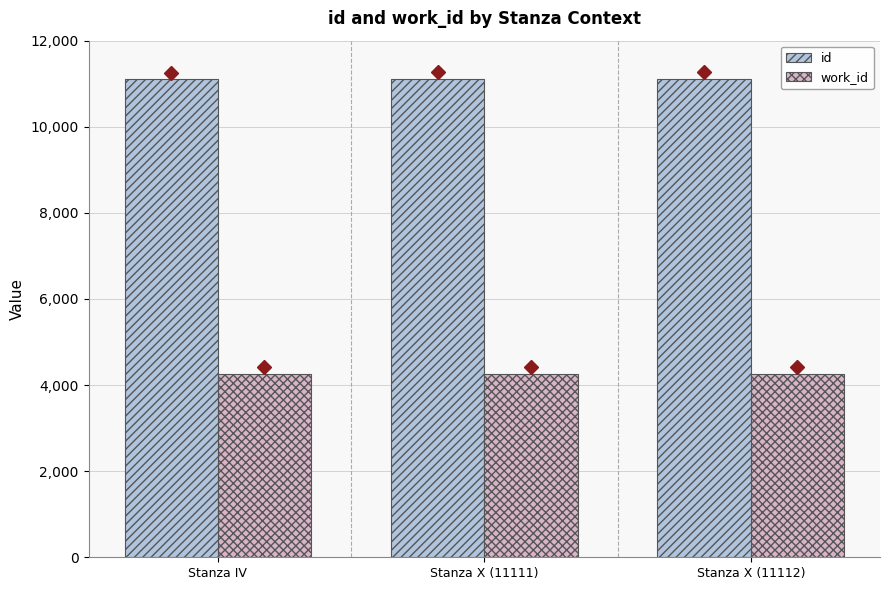

Is the value of id at Stanza X (11111) greater than the value of work_id at Stanza X (11111)?

Yes